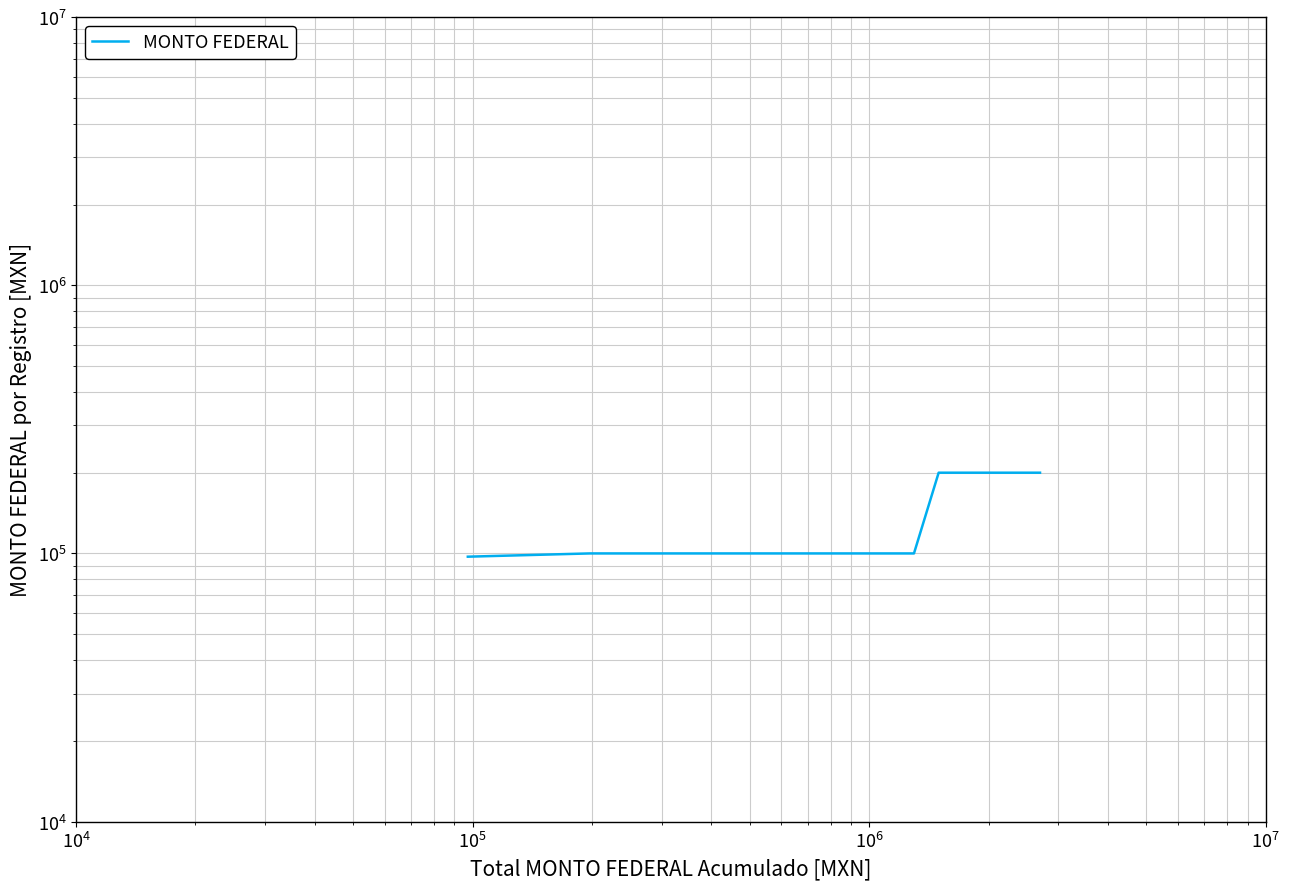

What is the sum of all values?

2697246